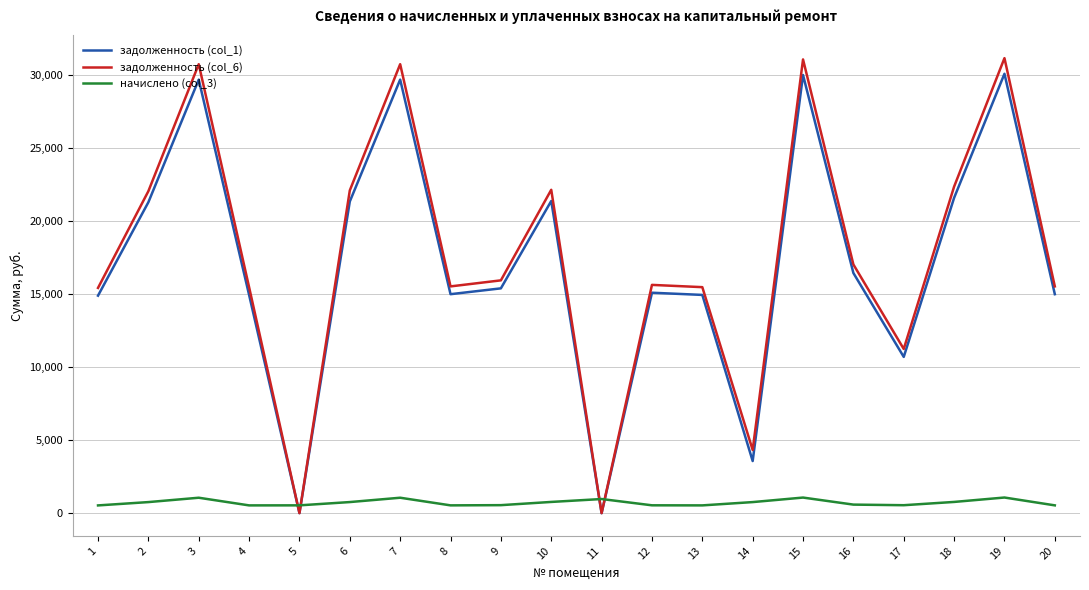

What is the spread (max minus min) of values at 6?

21321.1